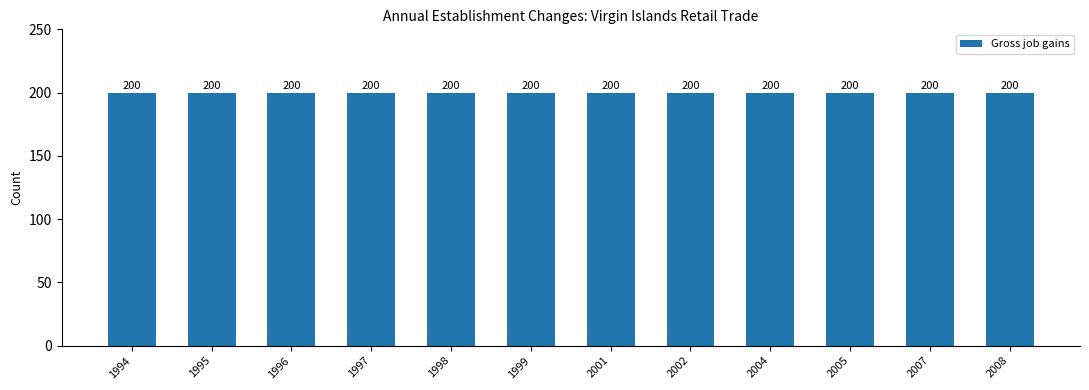

What is the sum of all Gross job gains values?

2400